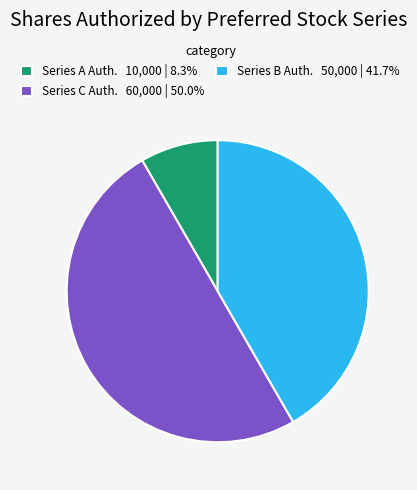

Does Series A Auth. 10,000 | 8.3% represent more than half of the total?

No